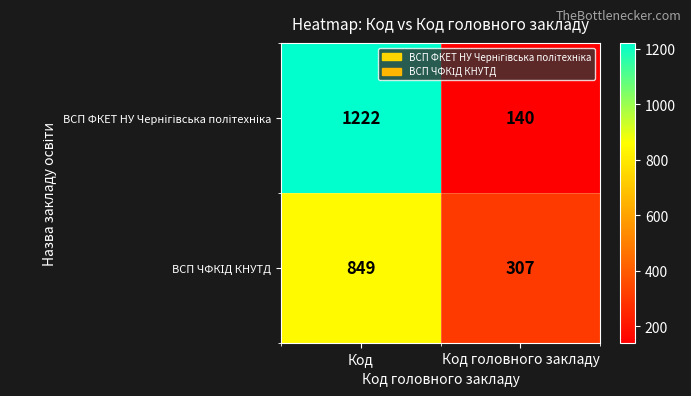

What is the difference between the highest and lowest values at Код?

373